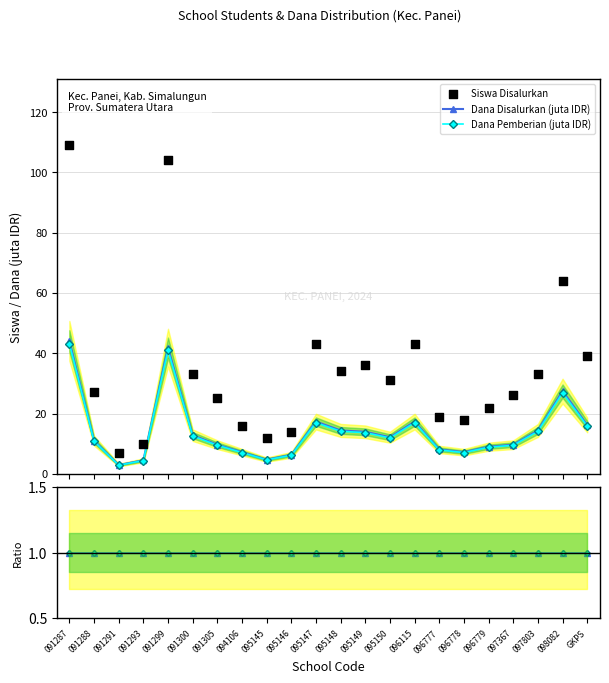

Is the value of Dana Pemberian (juta IDR) at 095147 greater than the value of Dana Disalurkan (juta IDR) at 096778?

Yes